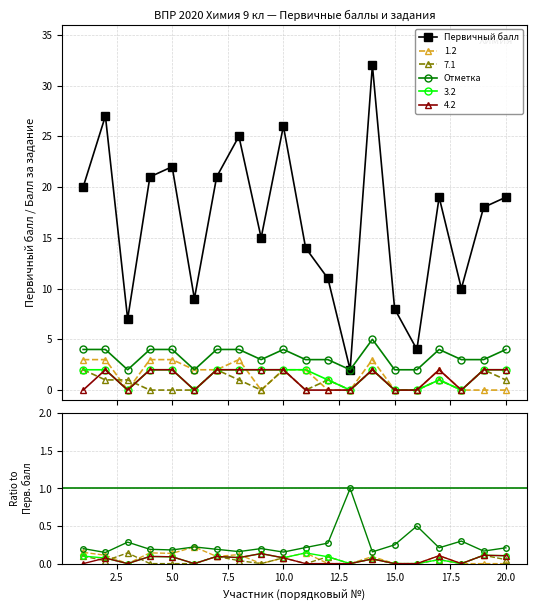

What is the average value of the 4.2 series?

1